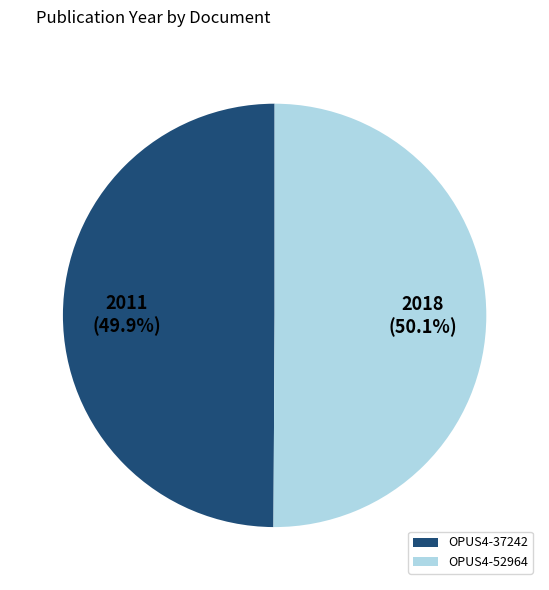

Count the number of slices in the pie.

2